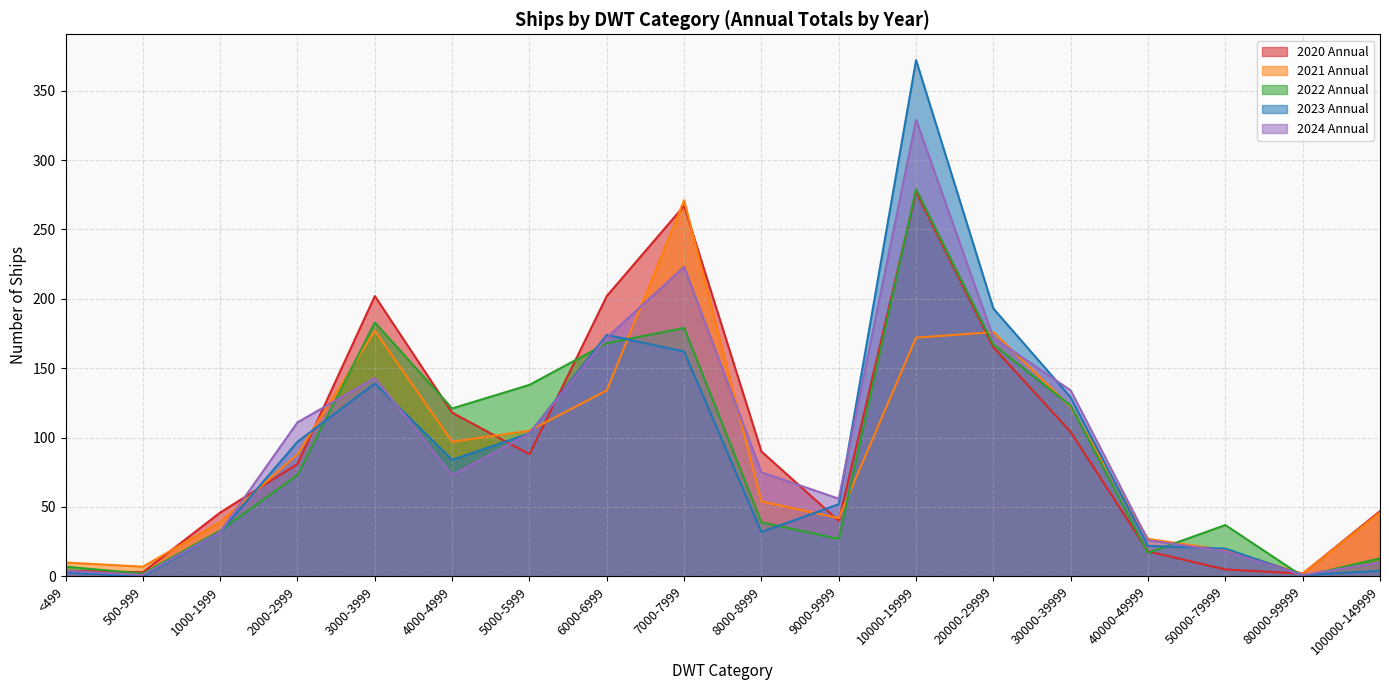

In 2023 Annual, how many points are higher than both neighbors (excluding endpoints)?

3